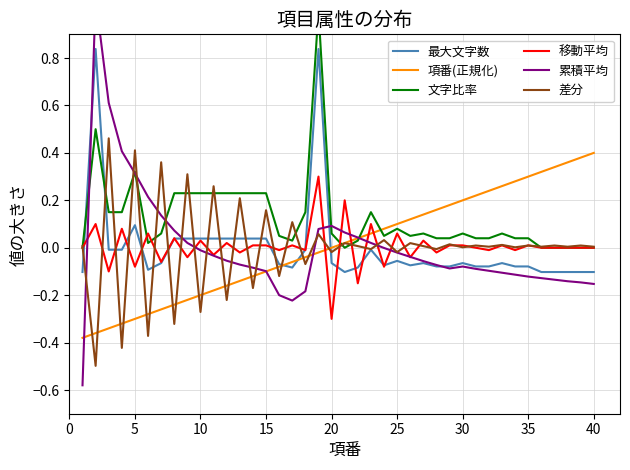

At which label does 移動平均 reach its minimum?

20